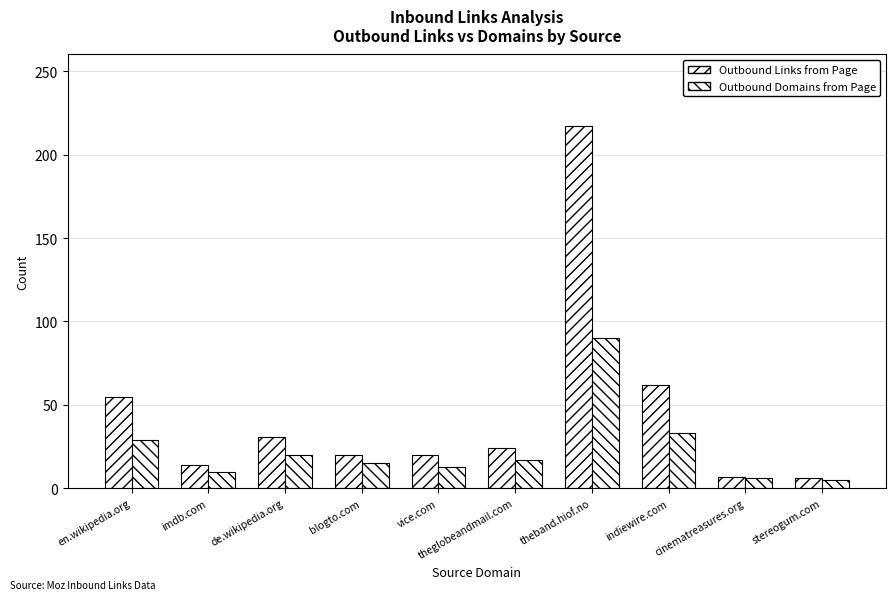

Rank the series at theband.hiof.no from lowest to highest value.

Outbound Domains from Page, Outbound Links from Page